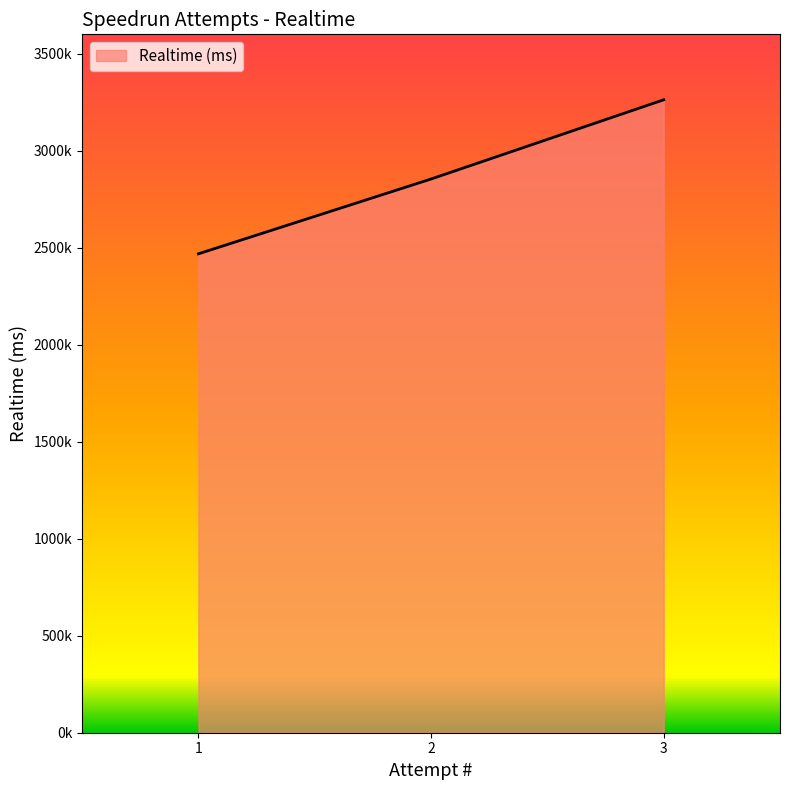

Is this an area chart (filled region under the line)?

Yes